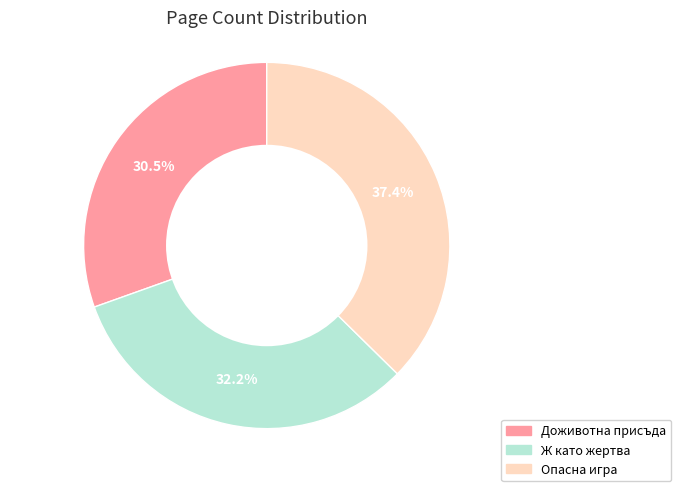

Is Ж като жертва the majority of the pie?

No